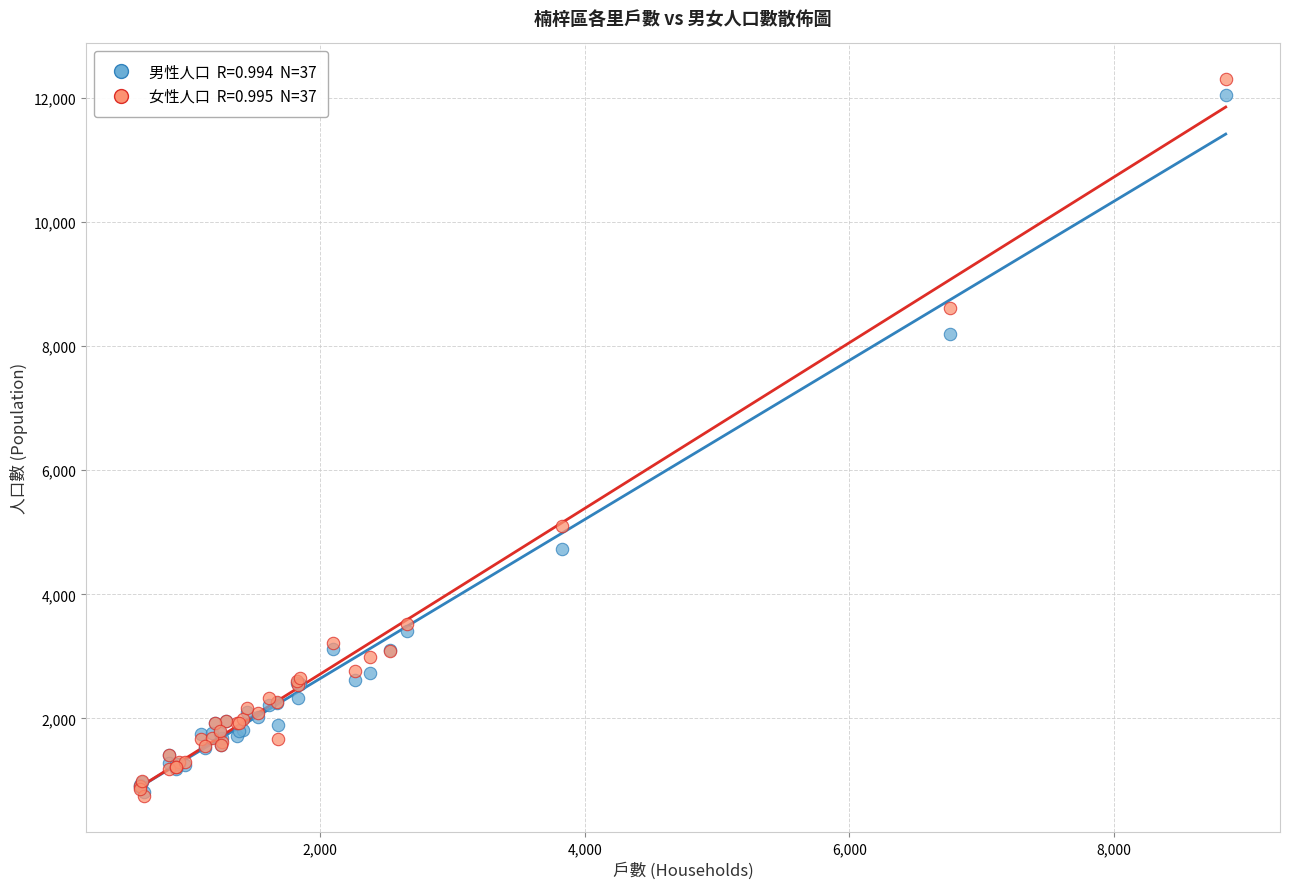

Across all series, what Y value is closest to 6522?

5102